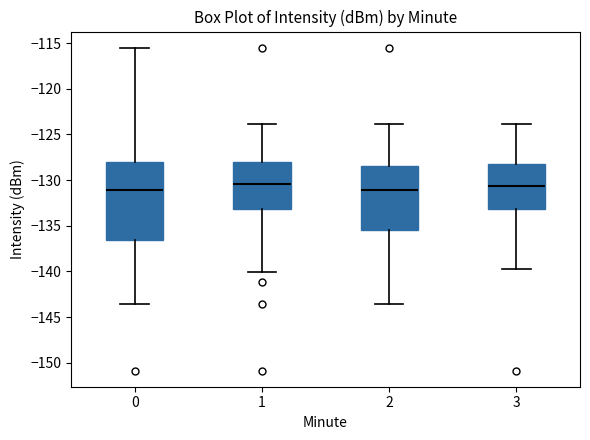

Reading left to right, transcribe this box plot: for each box, give where its median line is, the range the box spans, and where its two whiskers end, as read against the y-axis. The values are not printed on the chart, so give them approximately, as read against the axis.

0: median -131.0, box -136.5 to -128.0, whiskers -143.5 to -115.5
1: median -130.5, box -133.0 to -128.0, whiskers -140.0 to -124.0
2: median -131.0, box -135.5 to -128.5, whiskers -143.5 to -124.0
3: median -130.5, box -133.0 to -128.0, whiskers -139.5 to -124.0